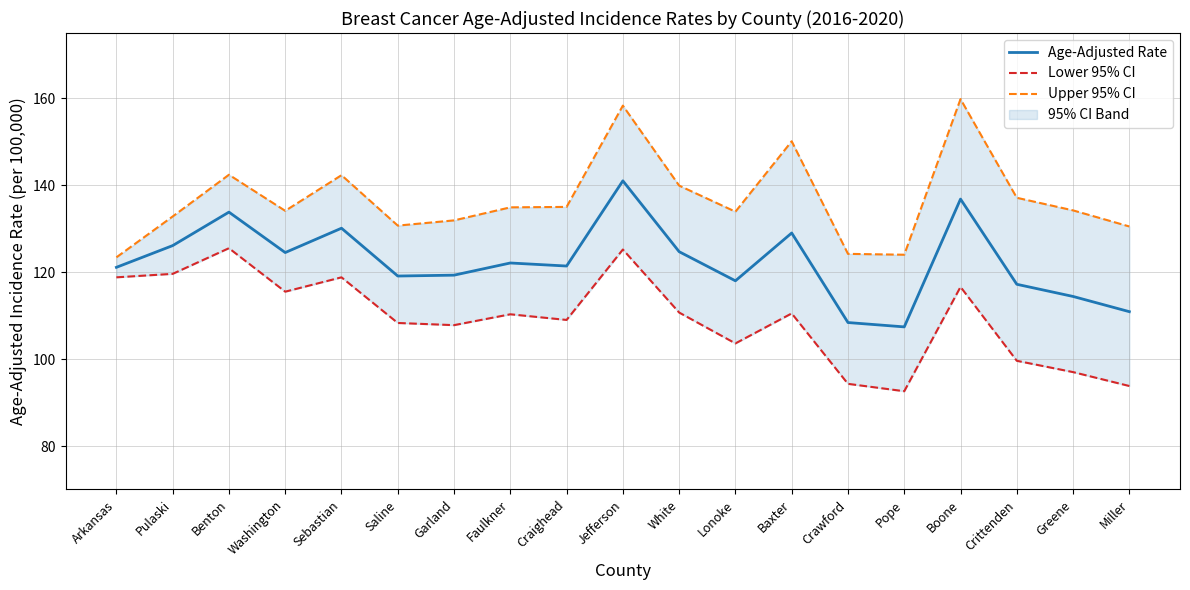

At how many categories does at least one series exceed 117?

19